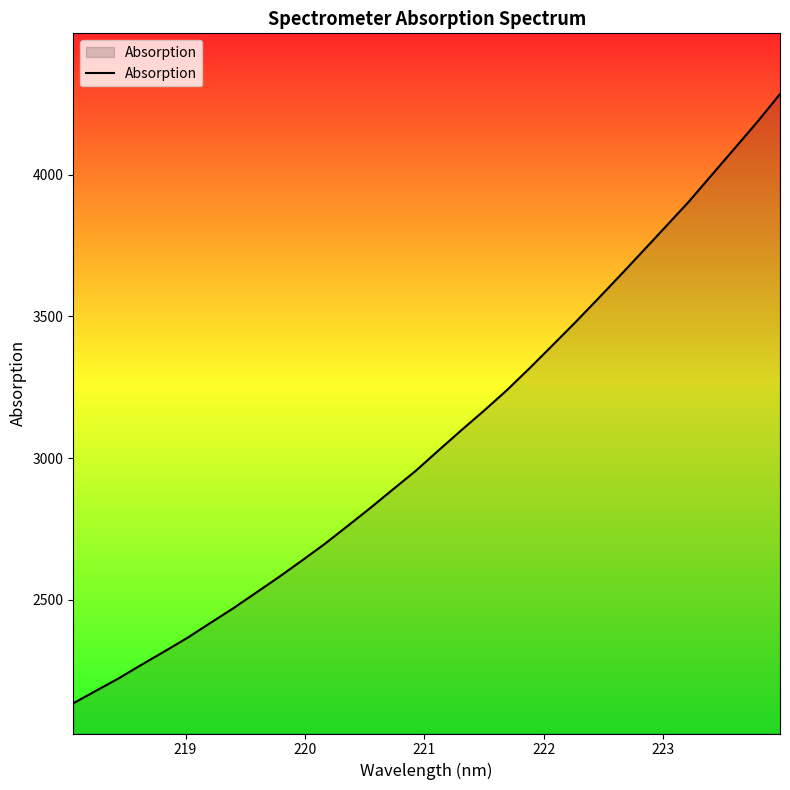

What is the difference between the maximum and minimum values?

2149.5